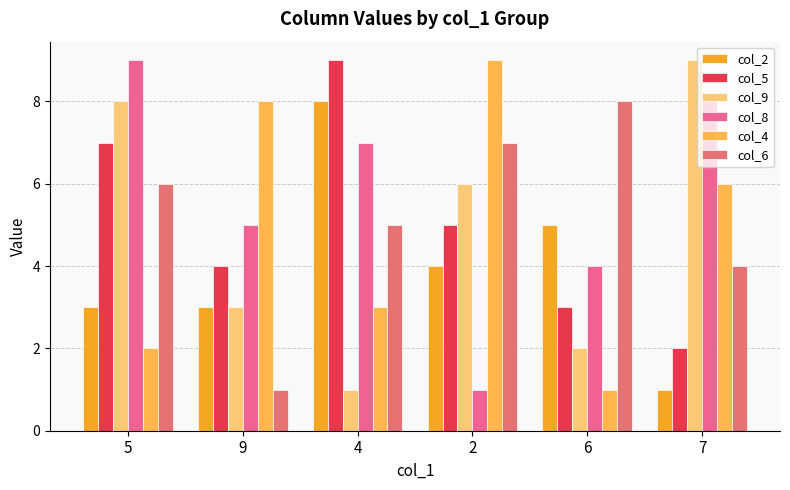

Rank the series by their maximum value, from lowest to highest.

col_2, col_6, col_5, col_9, col_8, col_4